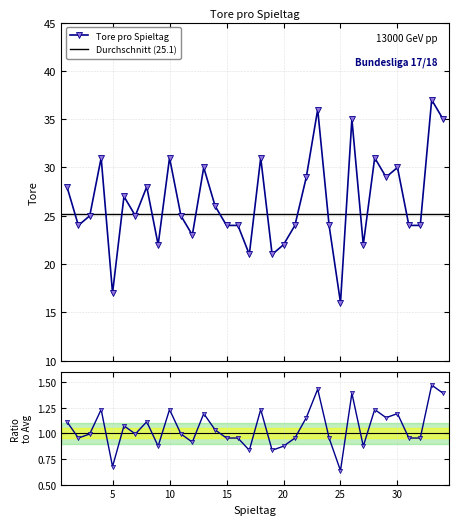

What is the sum of the values at 13 and 21?

54